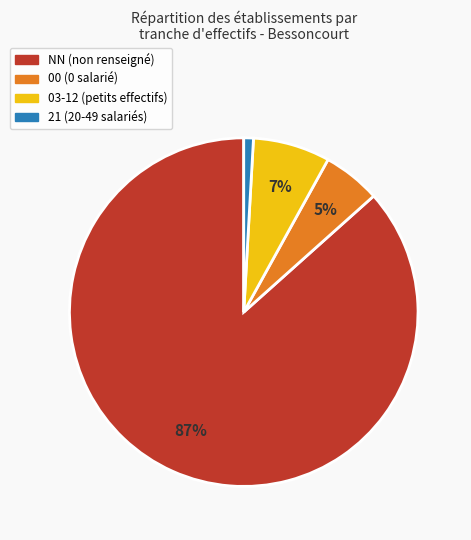

How many segments does this pie chart have?

4